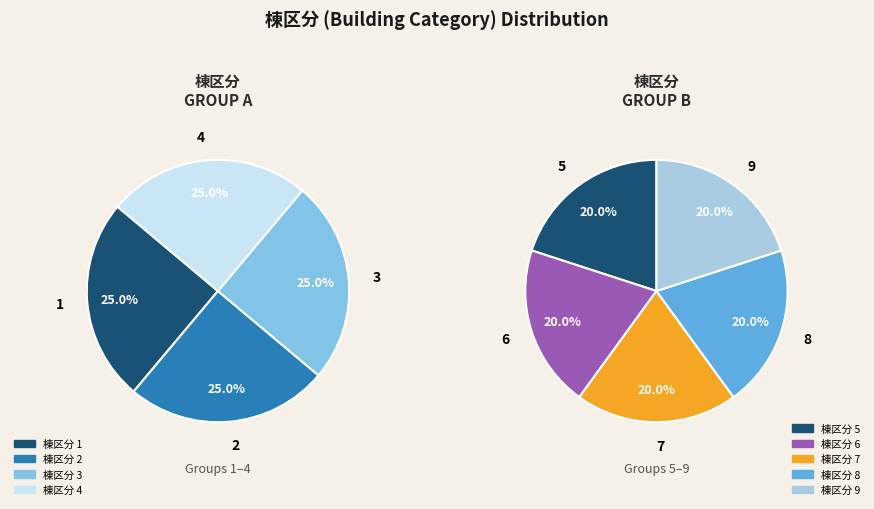

Does 9 account for over 50% of the chart?

No